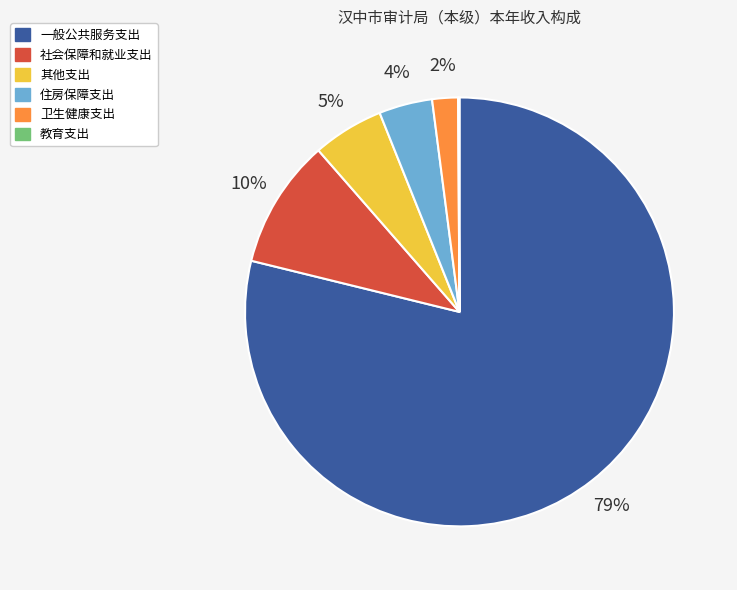

Is 一般公共服务支出 the majority of the pie?

Yes